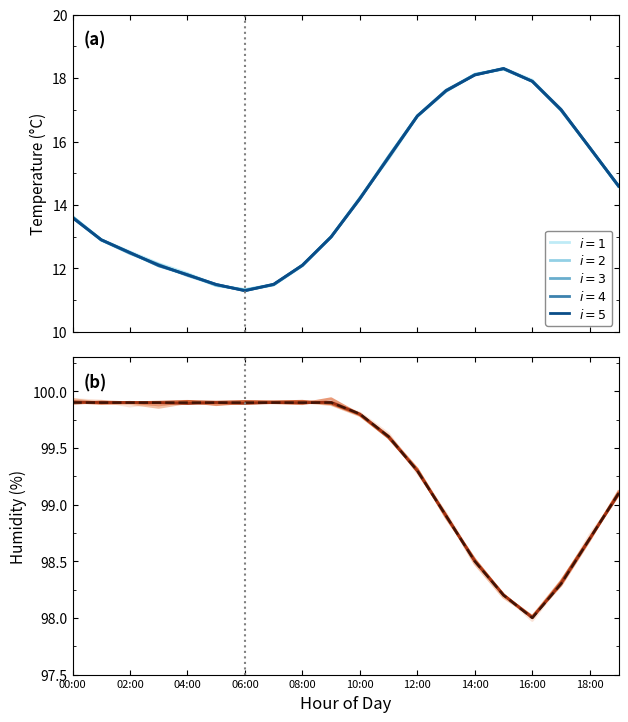

The value at 15 is 24.3. True or false?

False